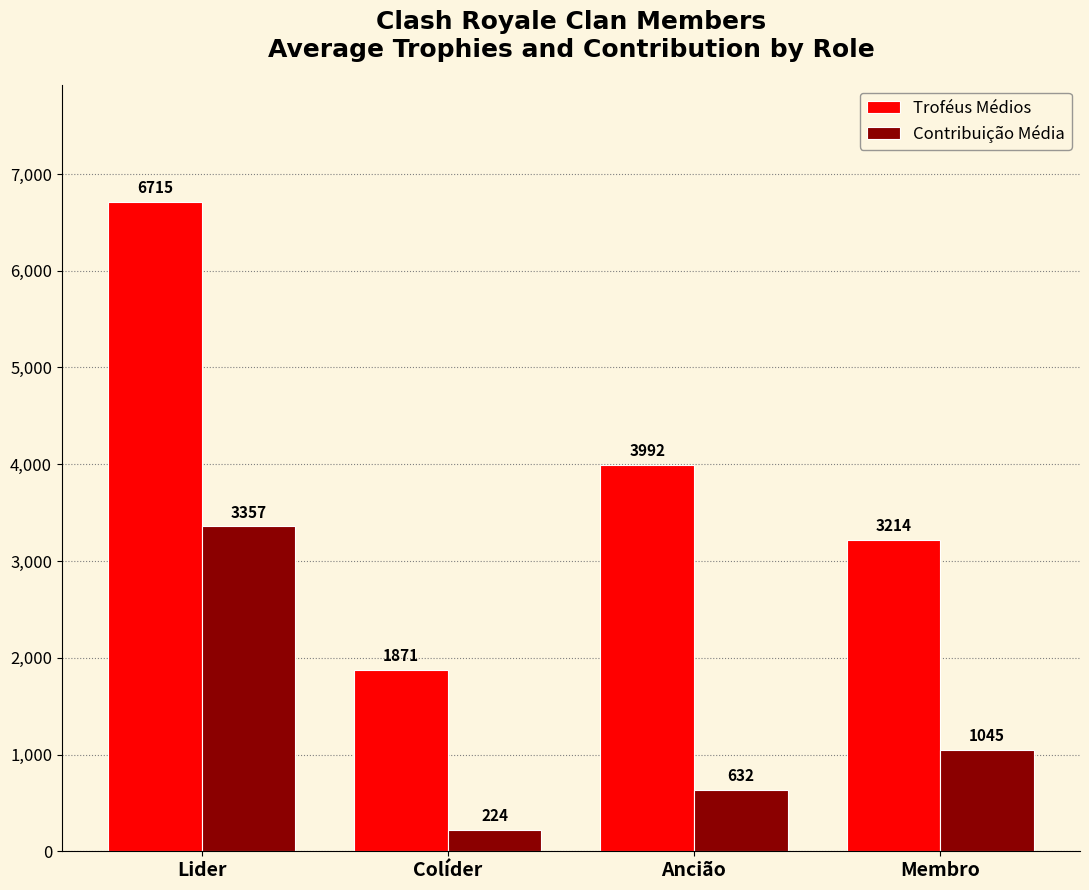

How many values in the Troféus Médios series are below 3992?

2